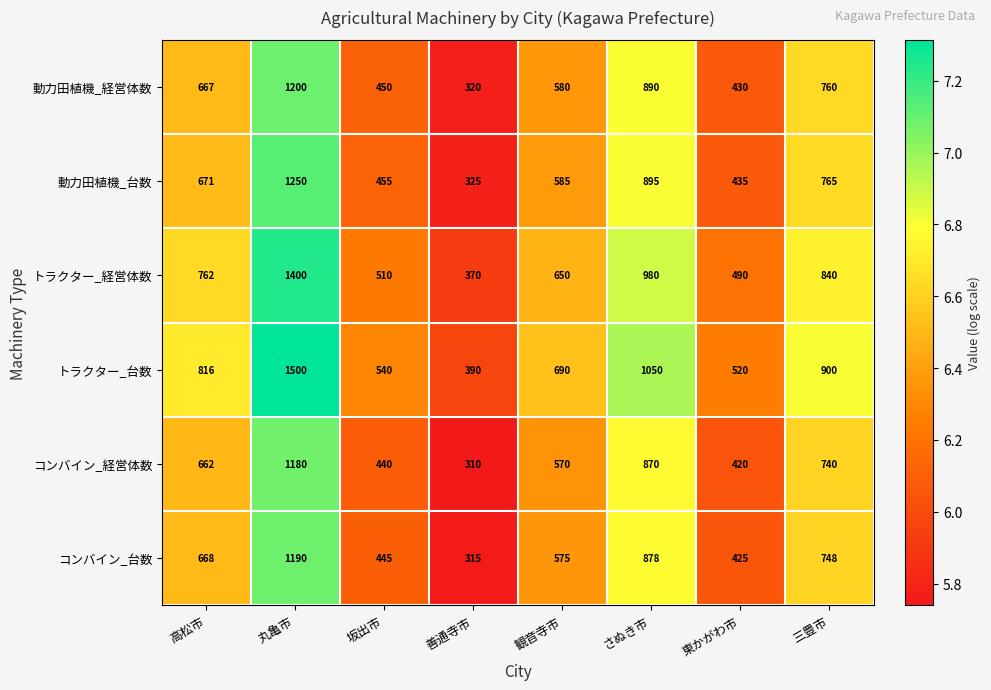

What is the average value of the 動力田植機_経営体数 series?

662